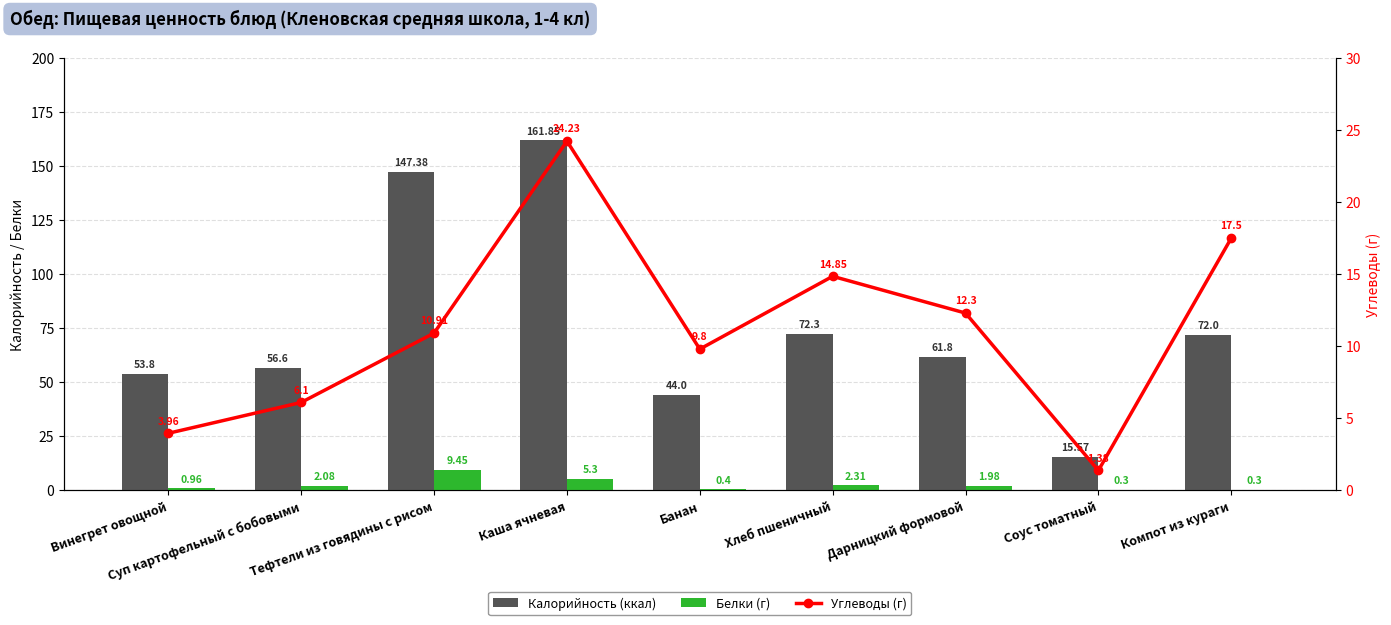

What is the sum of all Углеводы (г) values?

101.0